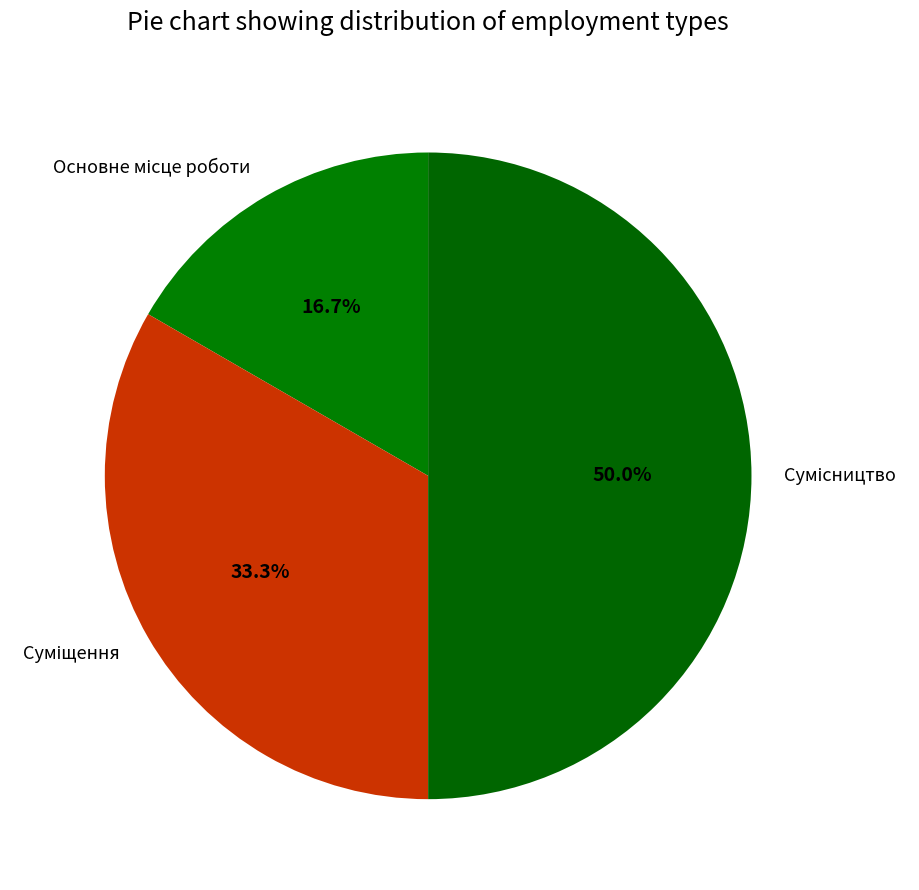

What is the largest slice in the pie chart?

Сумісництво